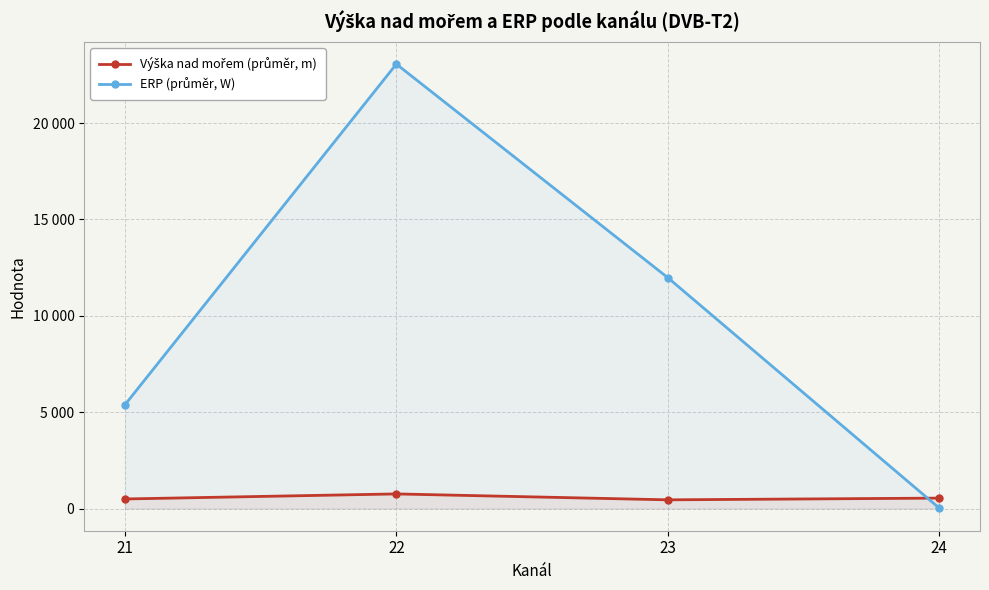

How many data points in Výška nad mořem (průměr, m) are less than 539?

2